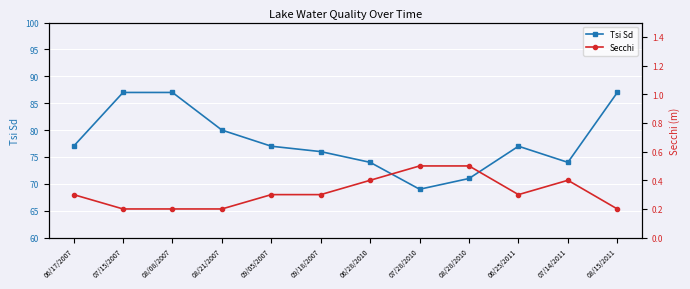

At 07/15/2007, list the series in order from smallest to largest.

Secchi, Tsi Sd